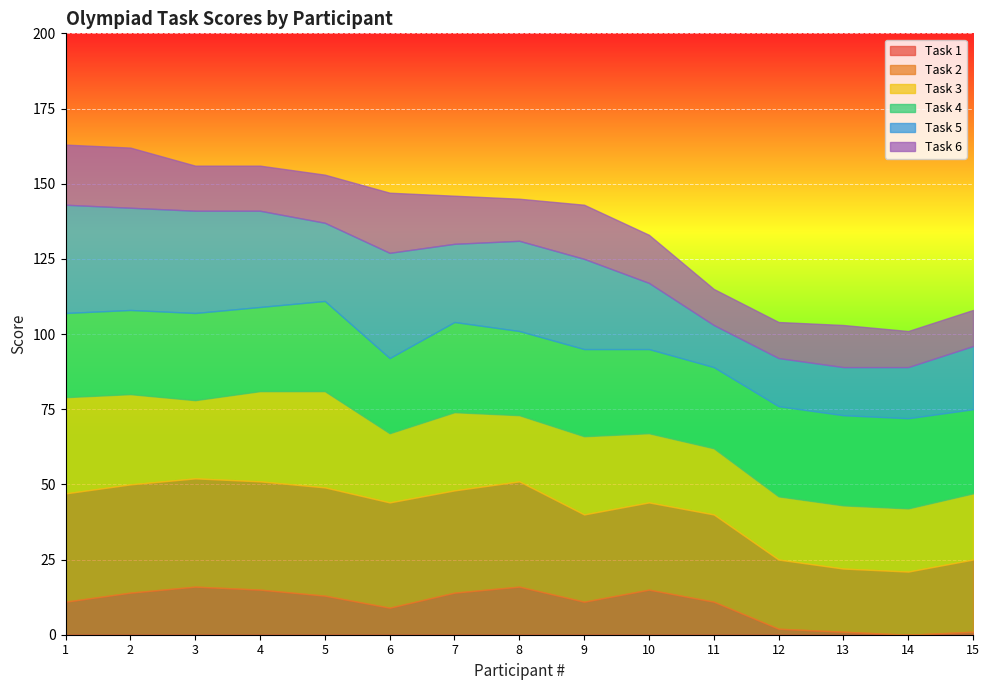

What is the value of the Task 6 point at the 15th from the left?

12